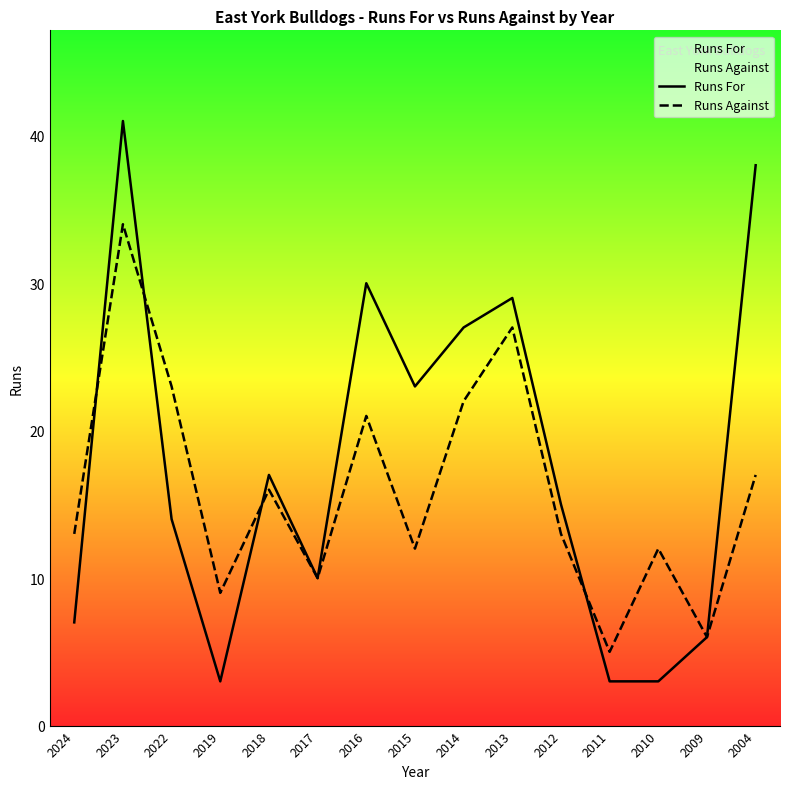

Between 2011 and 2009, which is larger?

2009